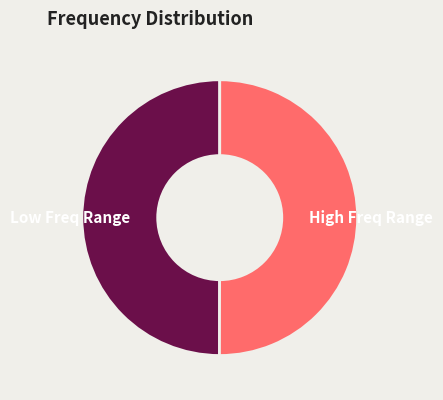

True or false: High Freq Range accounts for 37% of the total.

False